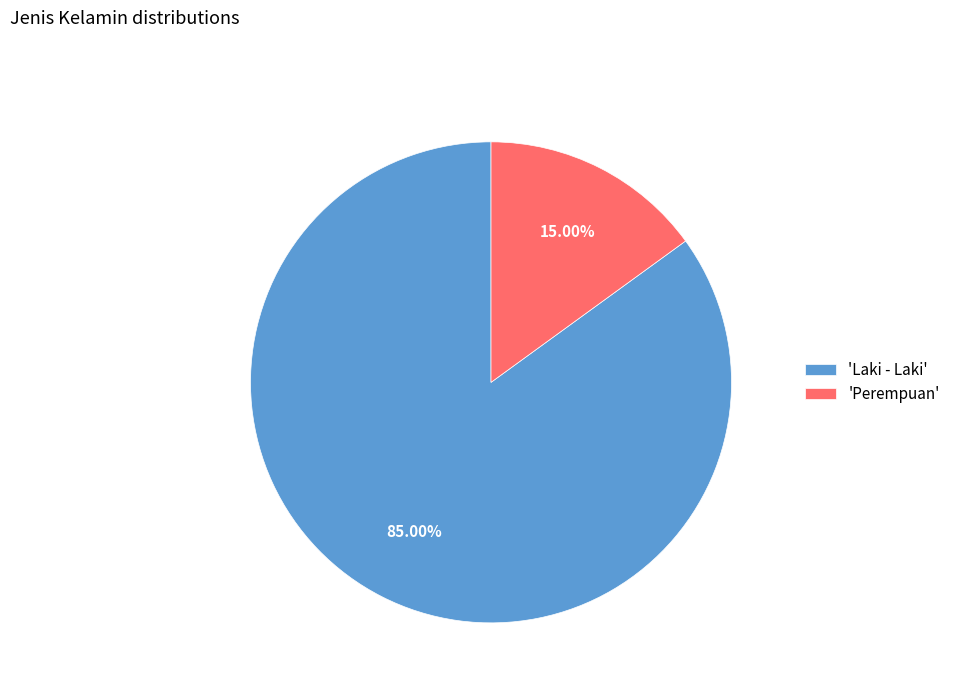

How many segments does this pie chart have?

2